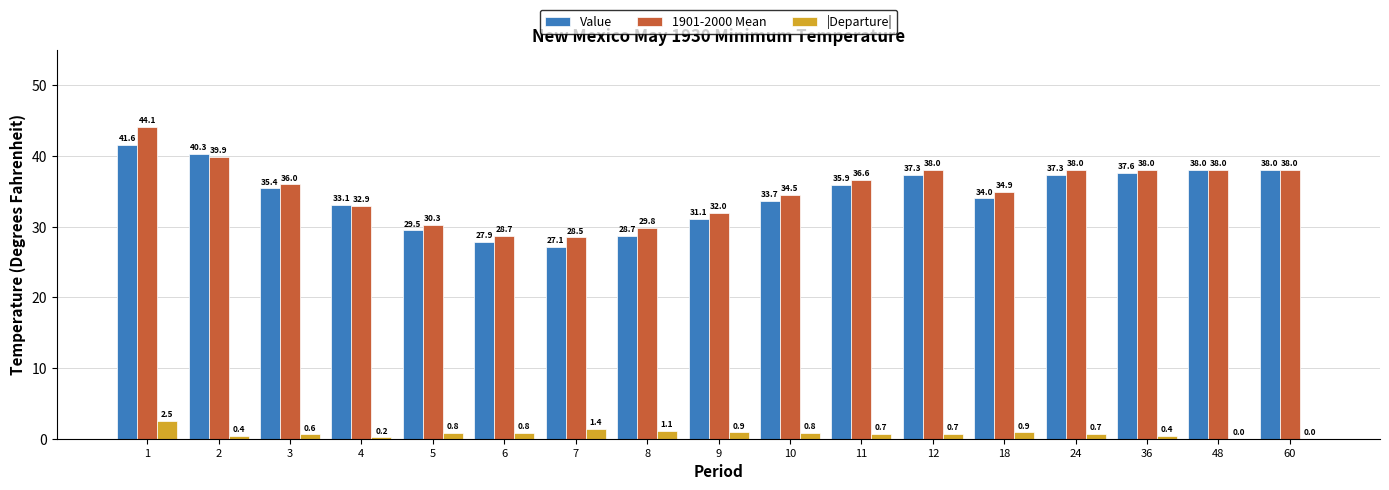

Where does the Value series first go above 35?

1